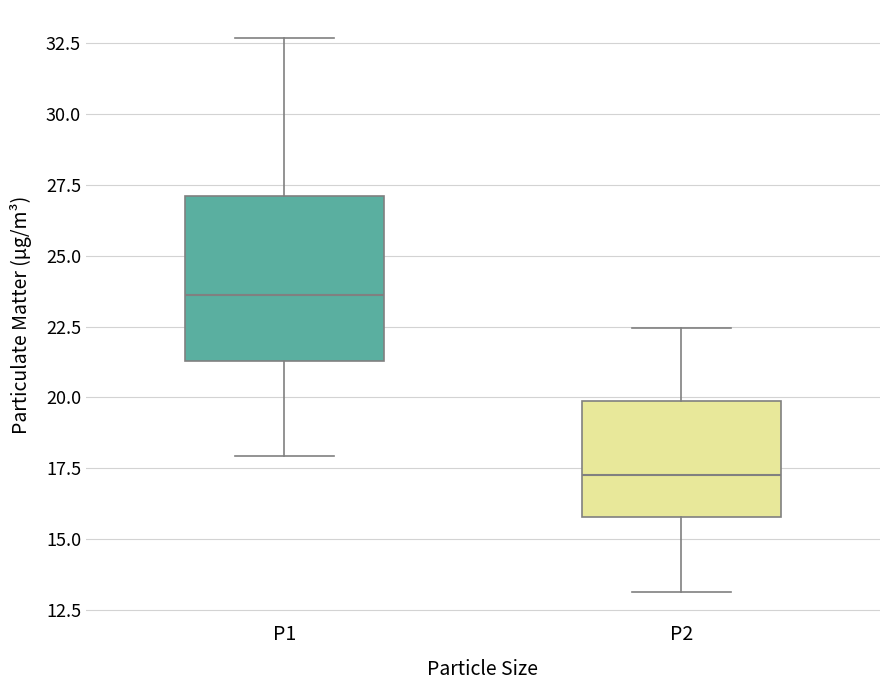

Reading left to right, transcribe this box plot: for each box, give where its median line is, the range the box spans, and where its two whiskers end, as read against the y-axis. The values are not printed on the chart, so give them approximately, as read against the axis.

P1: median 23.5, box 21.5 to 27.0, whiskers 18.0 to 32.5
P2: median 17.5, box 16.0 to 20.0, whiskers 13.0 to 22.5